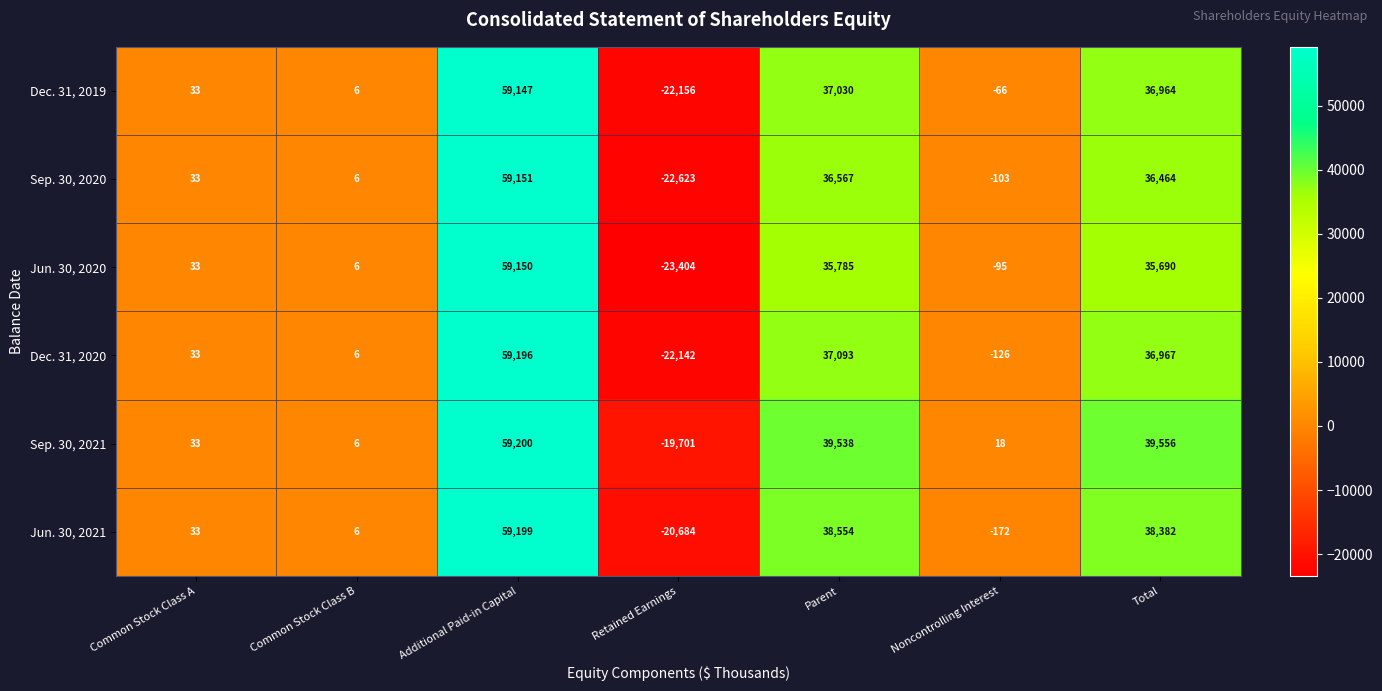

How many series are shown in this chart?

6